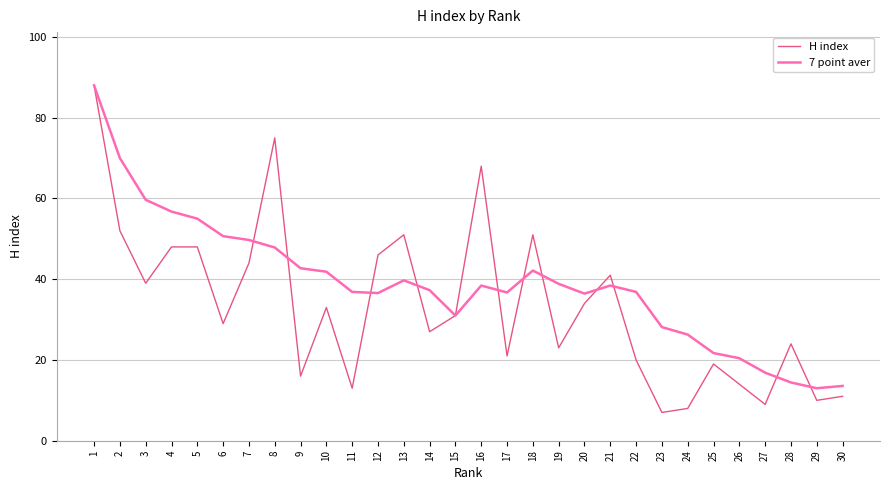

How many lines are shown in the chart?

2